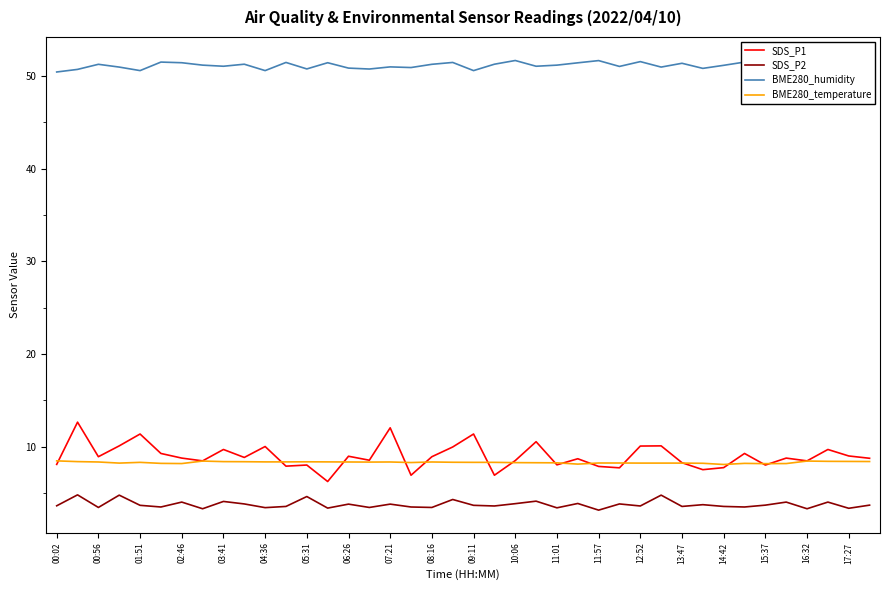

At how many categories does at least one series exceed 34?

40